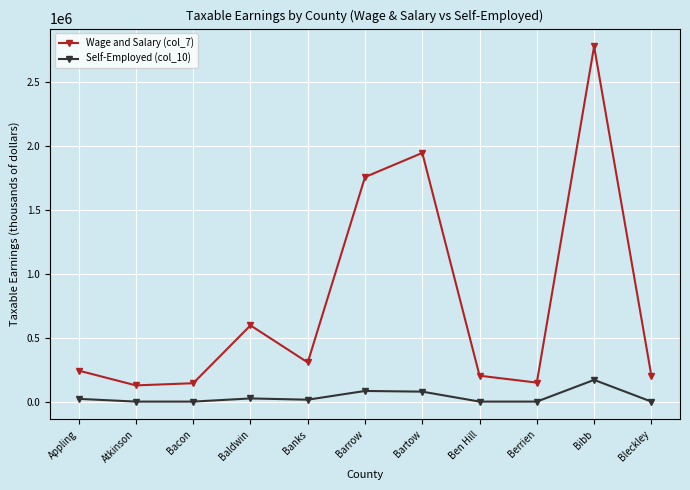

Where is Self-Employed (col_10) nearest to the value 85029?

Barrow